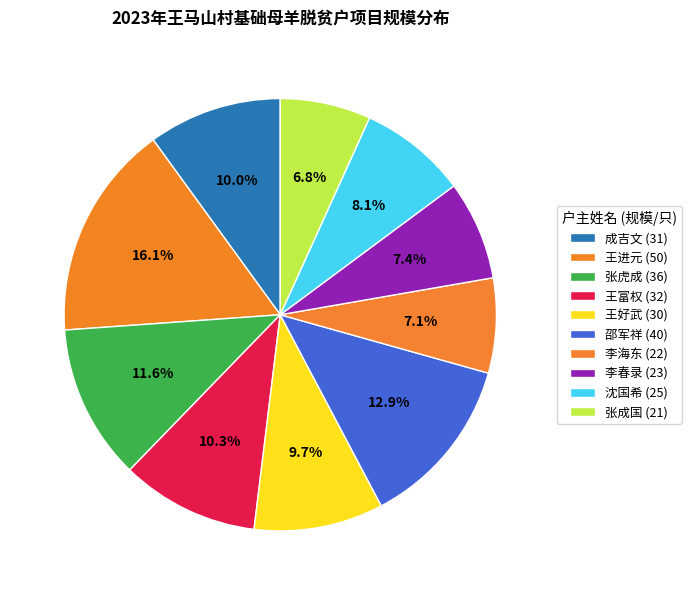

Does 王进元 represent more than half of the total?

No